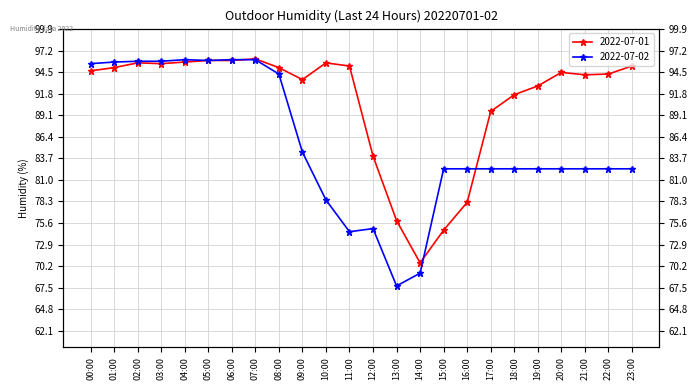

What is the difference between the second highest and minimum values in the 2022-07-01 series?

25.4